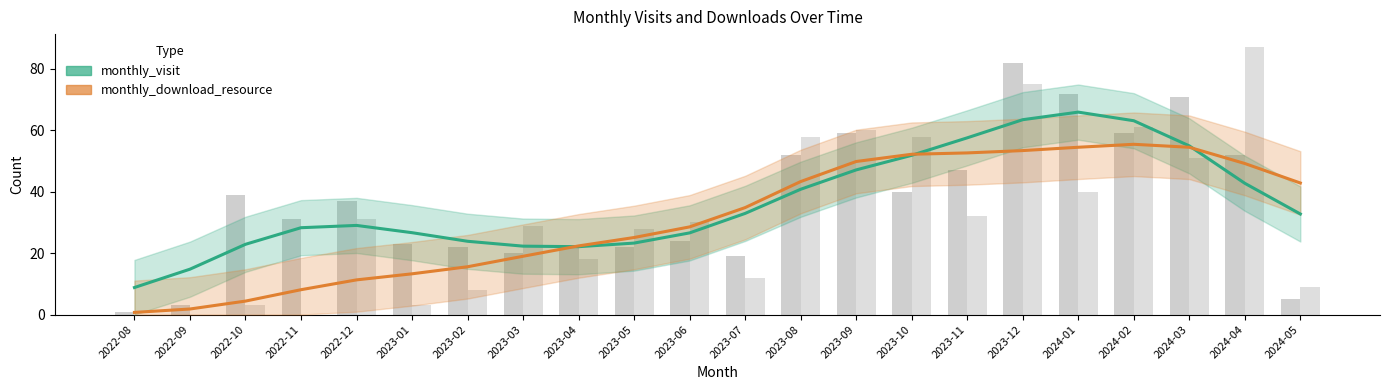

How many categories are shown in the chart?

22